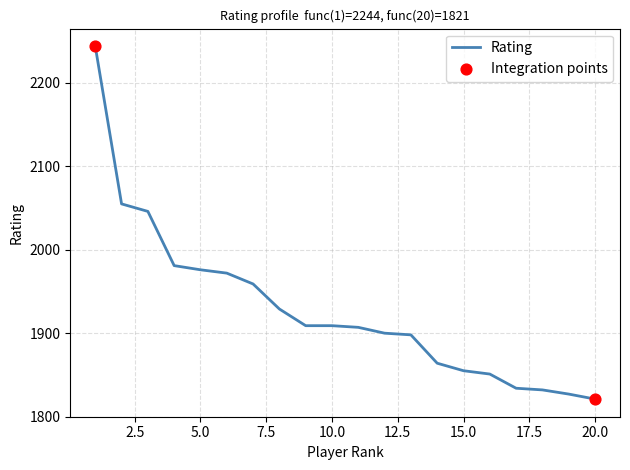

What is the greatest value displayed?

2244